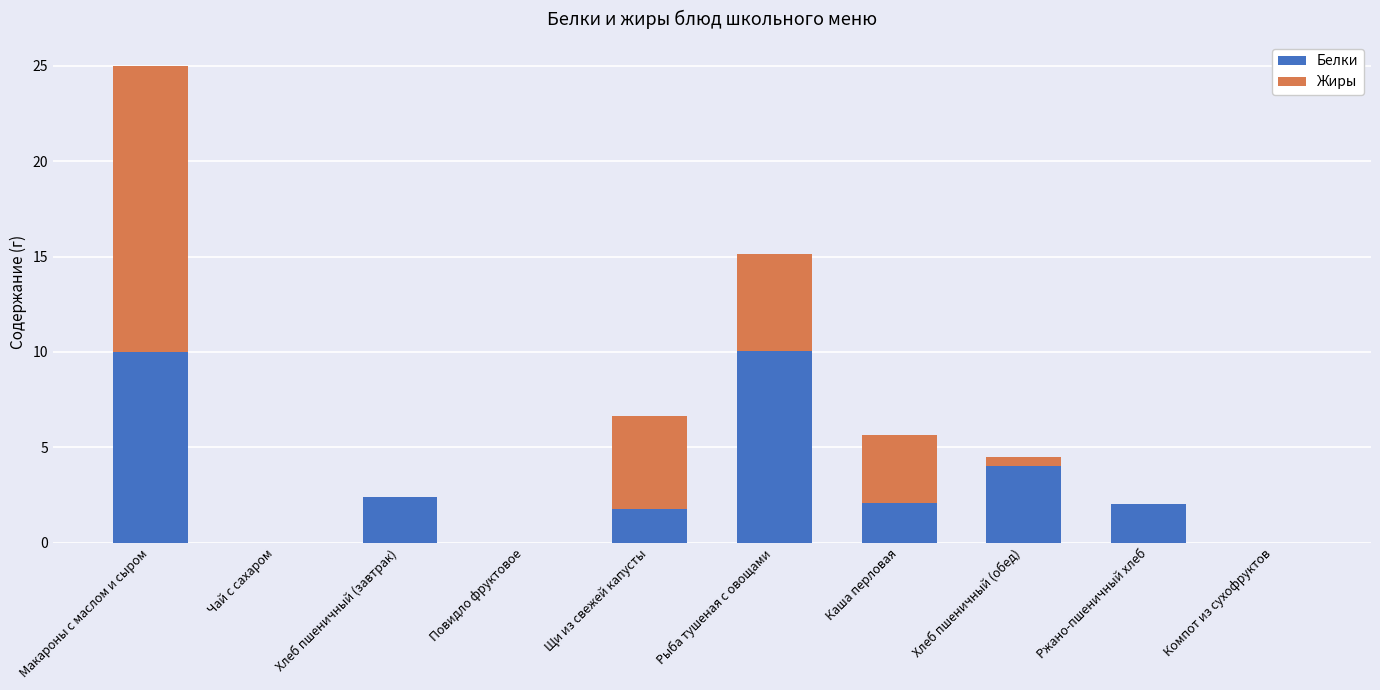

How many series are shown in this chart?

2